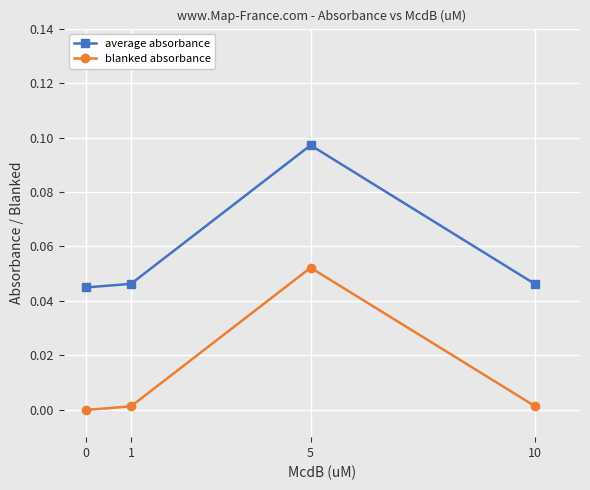

True or false: blanked absorbance has a value of 0.0 at 10.

True